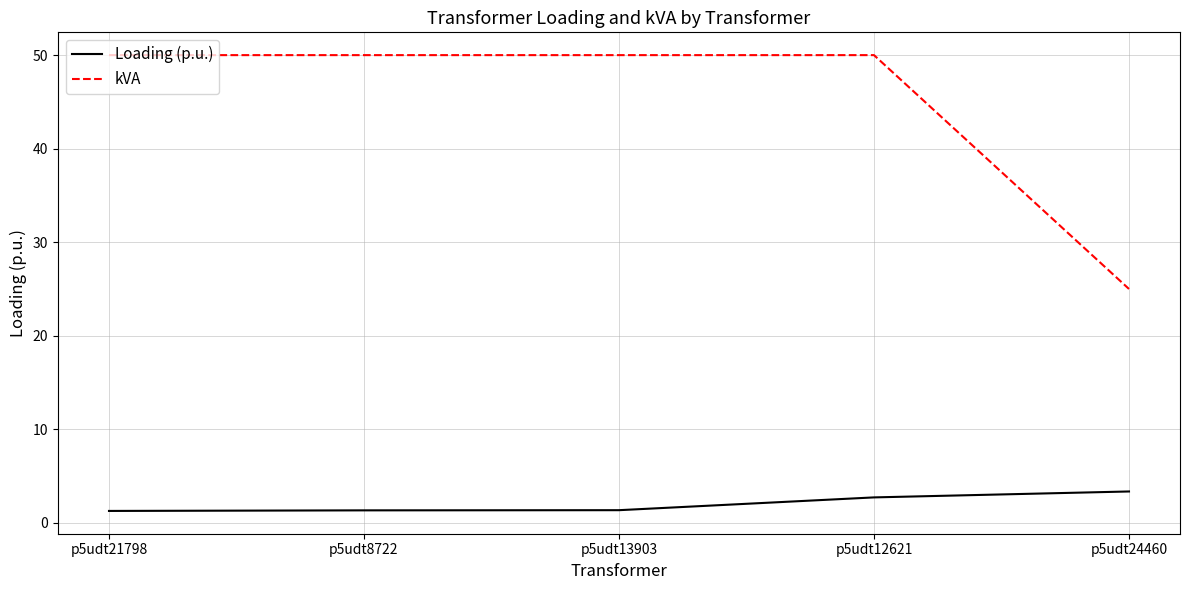

True or false: kVA and Loading (p.u.) cross at least once.

False